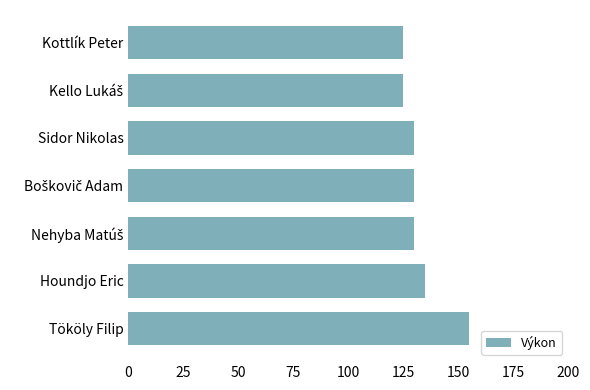

What is the maximum value shown in the chart?

155